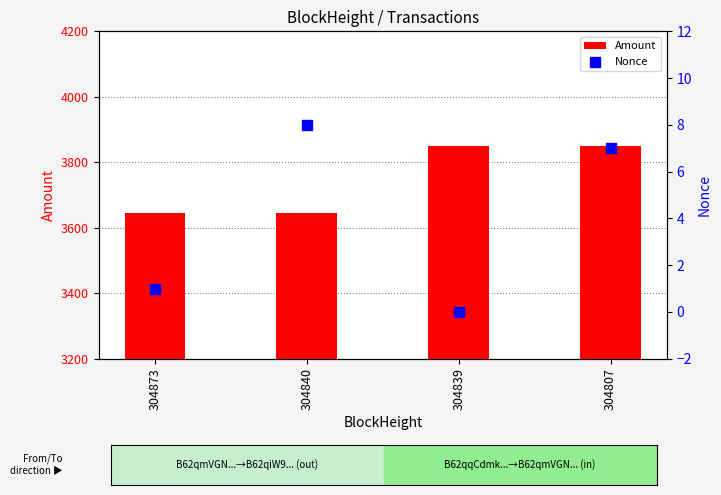

Which series has the largest total across all categories?

Amount